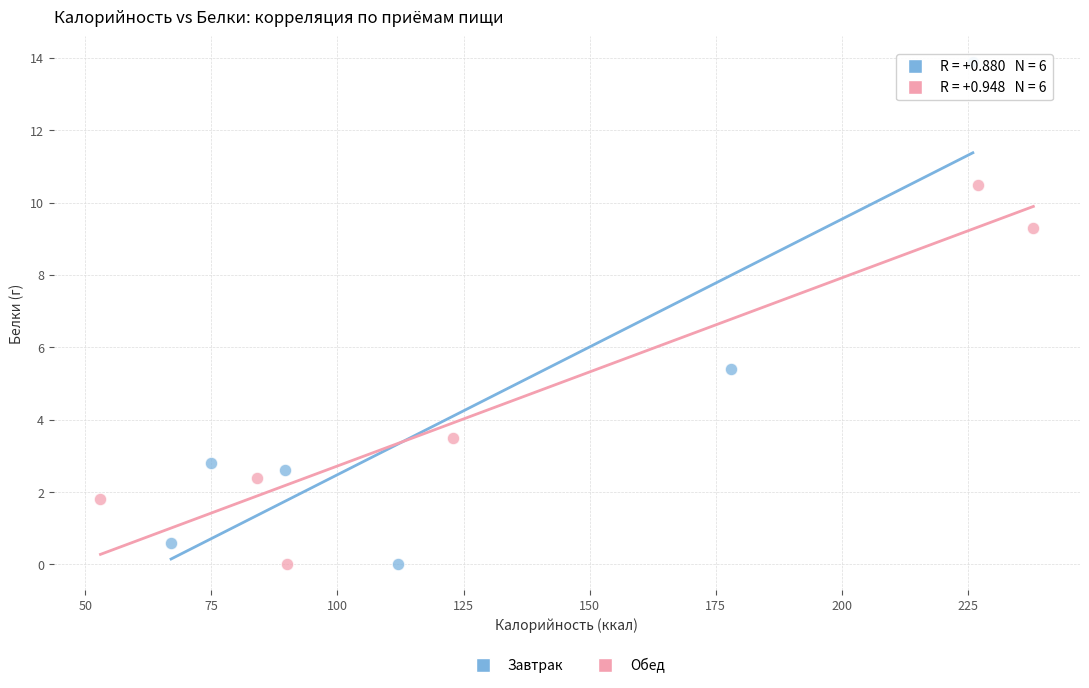

Which series reaches the maximum Y coordinate?

Завтрак